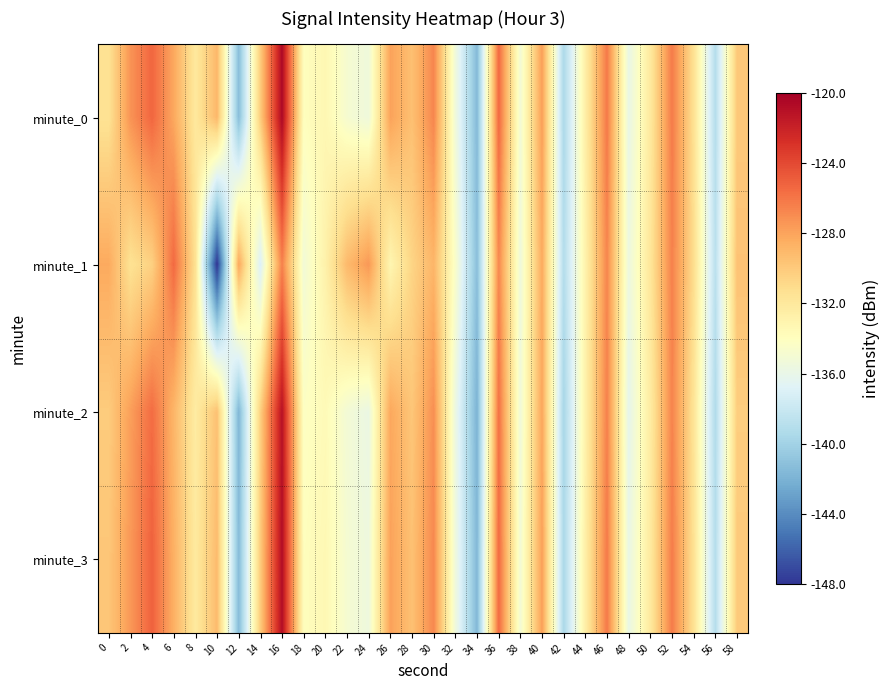

Rank the series by their maximum value, from lowest to highest.

minute_1, minute_2, minute_3, minute_0